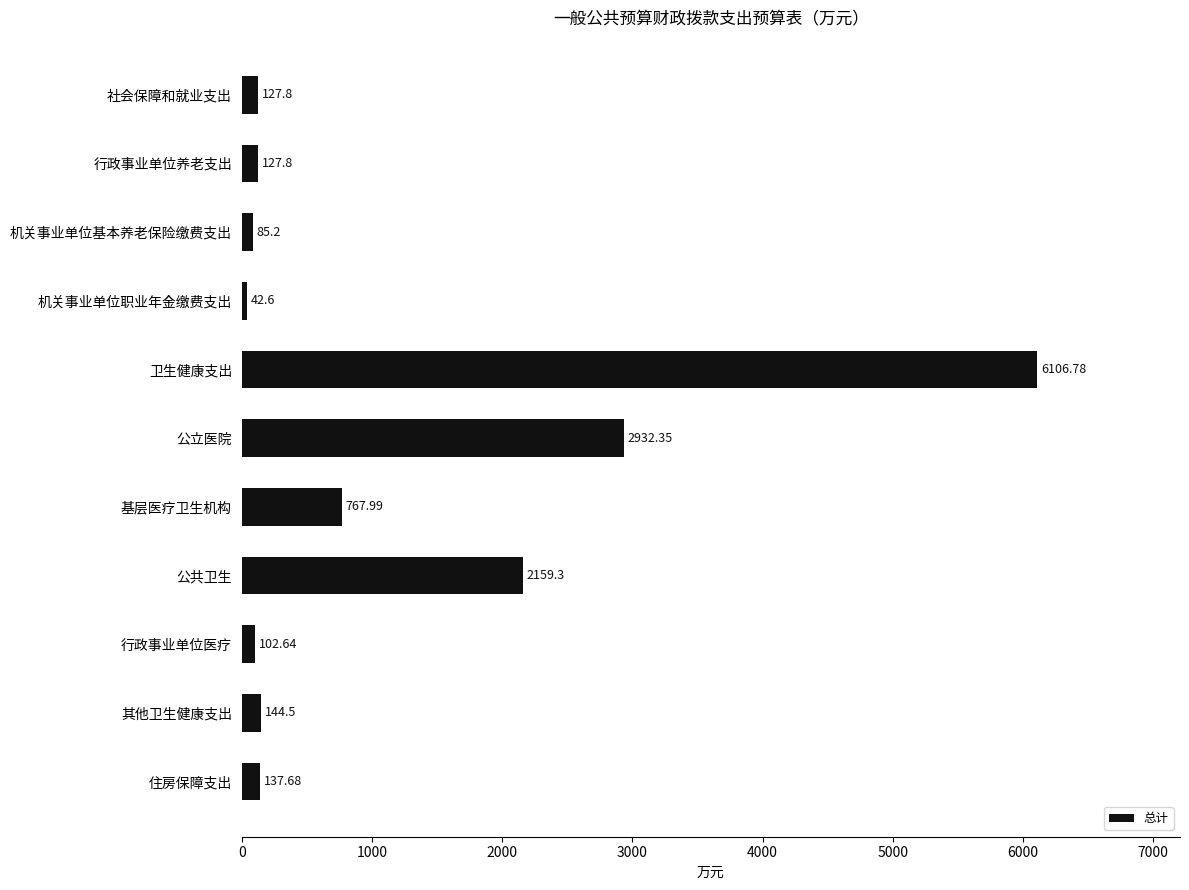

What is the label of the 8th bar from the bottom?

机关事业单位职业年金缴费支出